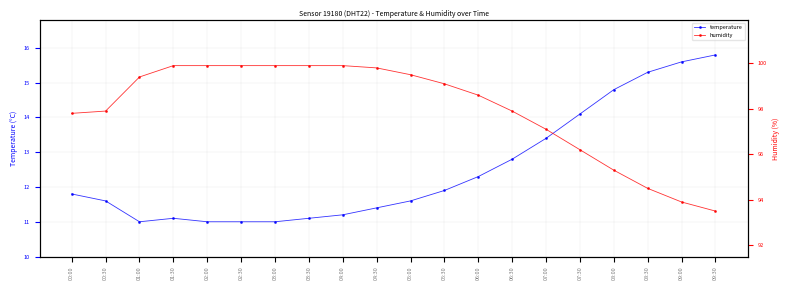

What are all the series names shown in the legend?

temperature, humidity